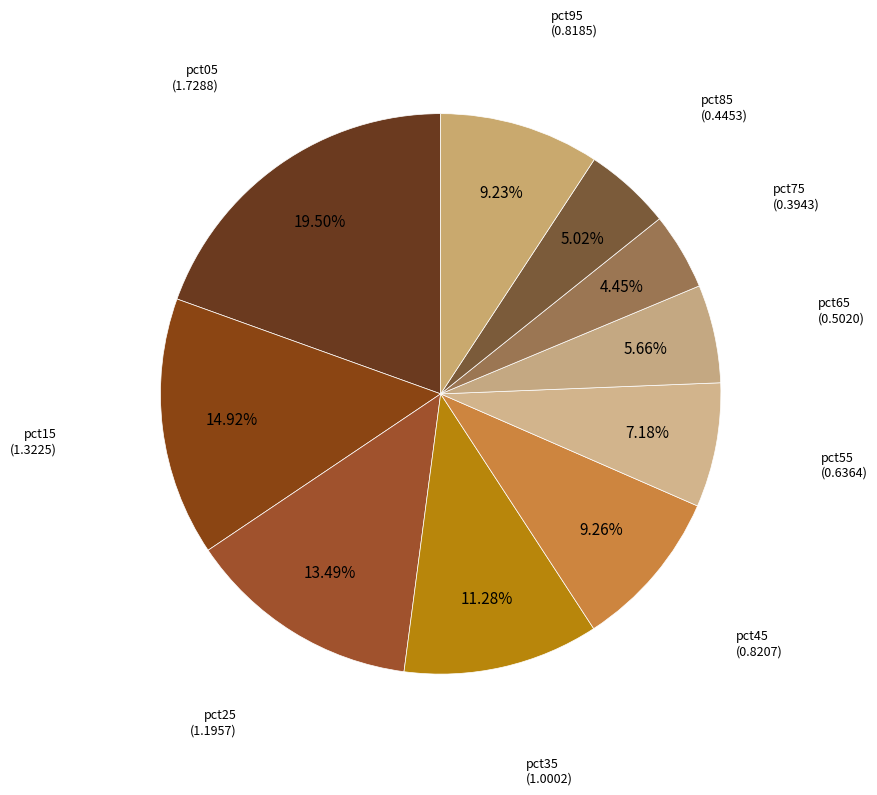

To the nearest percent, what is the difference between the largest and smallest slice percentages?

15%